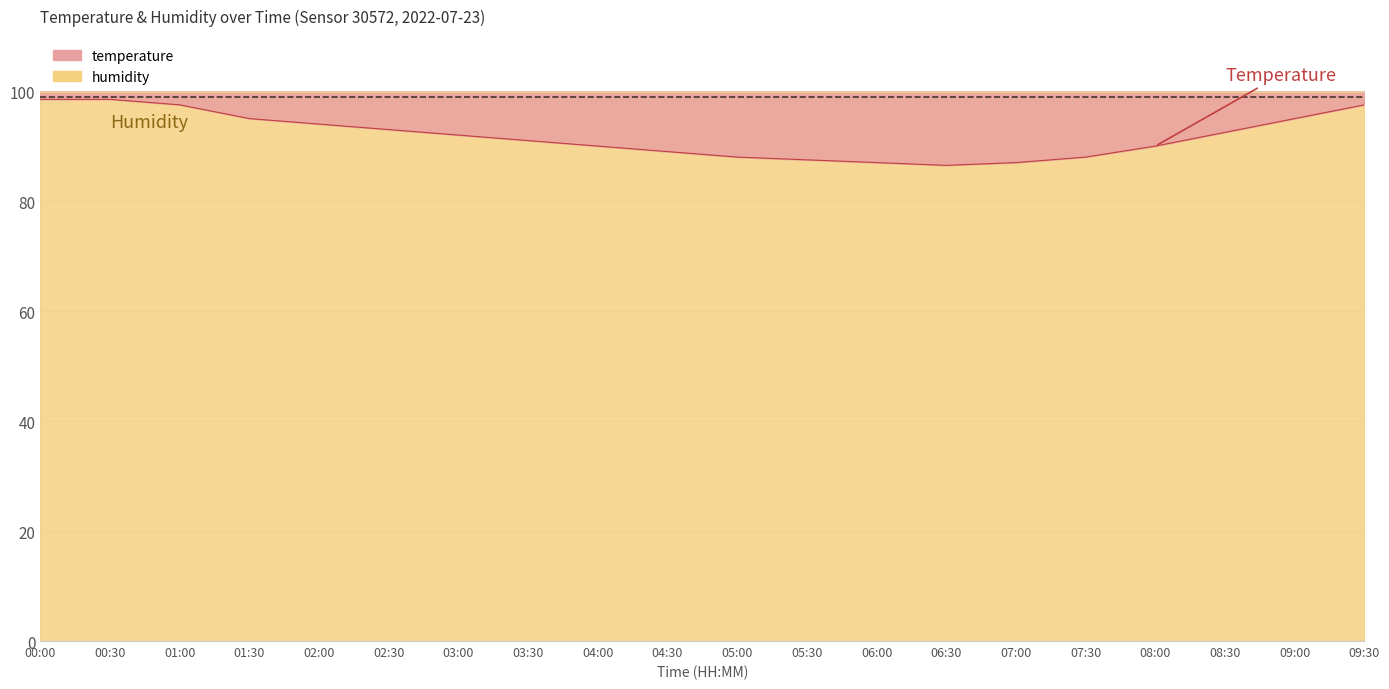

List the labels in order of value, smallest first.

06:30, 06:00, 07:00, 05:30, 05:00, 07:30, 04:30, 04:00, 08:00, 03:30, 03:00, 08:30, 02:30, 02:00, 01:30, 09:00, 01:00, 09:30, 00:00, 00:30